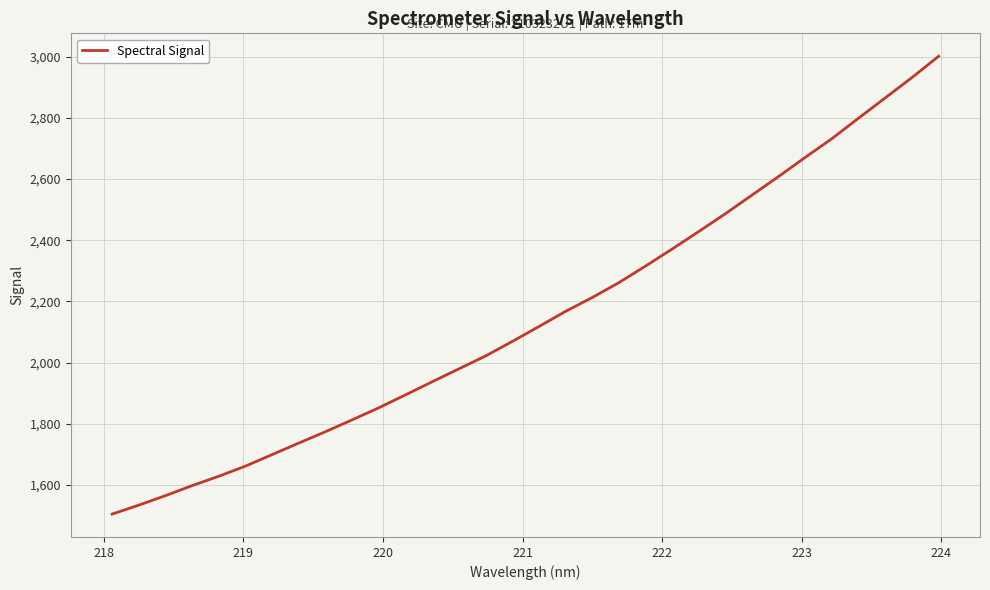

How many lines are shown in the chart?

1